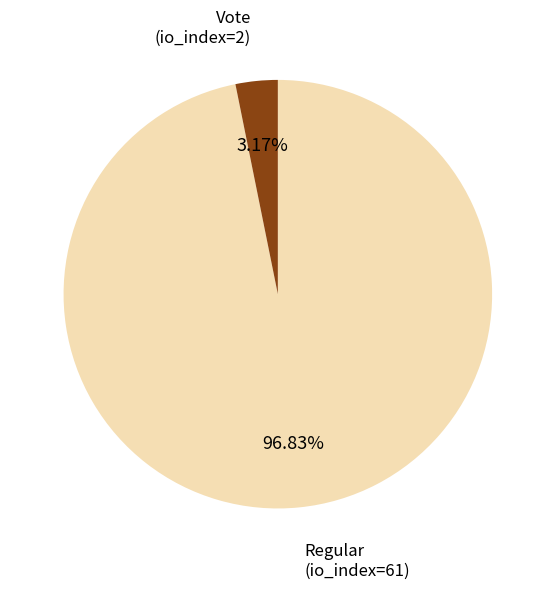

Which slice is the smallest?

Vote (io_index=2)